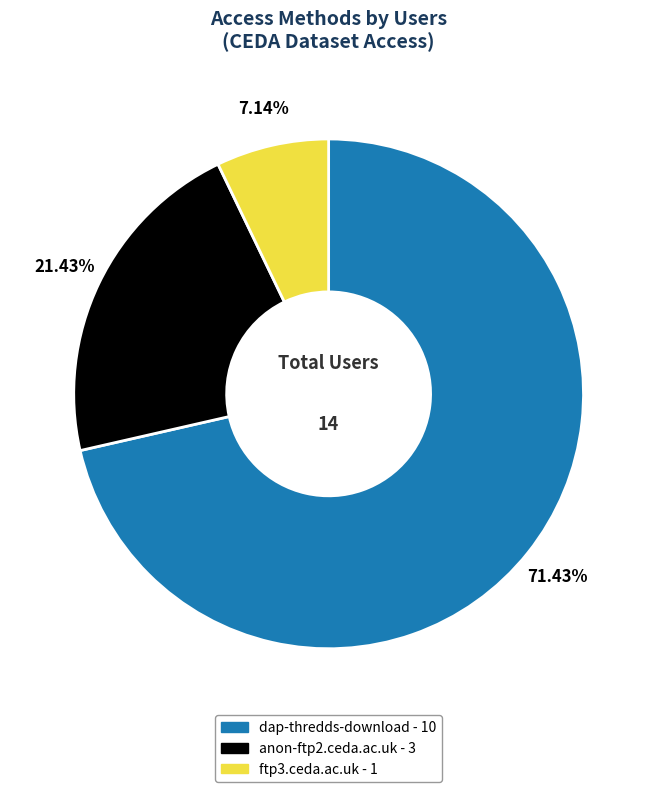

To the nearest percent, what is the difference between the ftp3.ceda.ac.uk and dap-thredds-download slice percentages?

64%